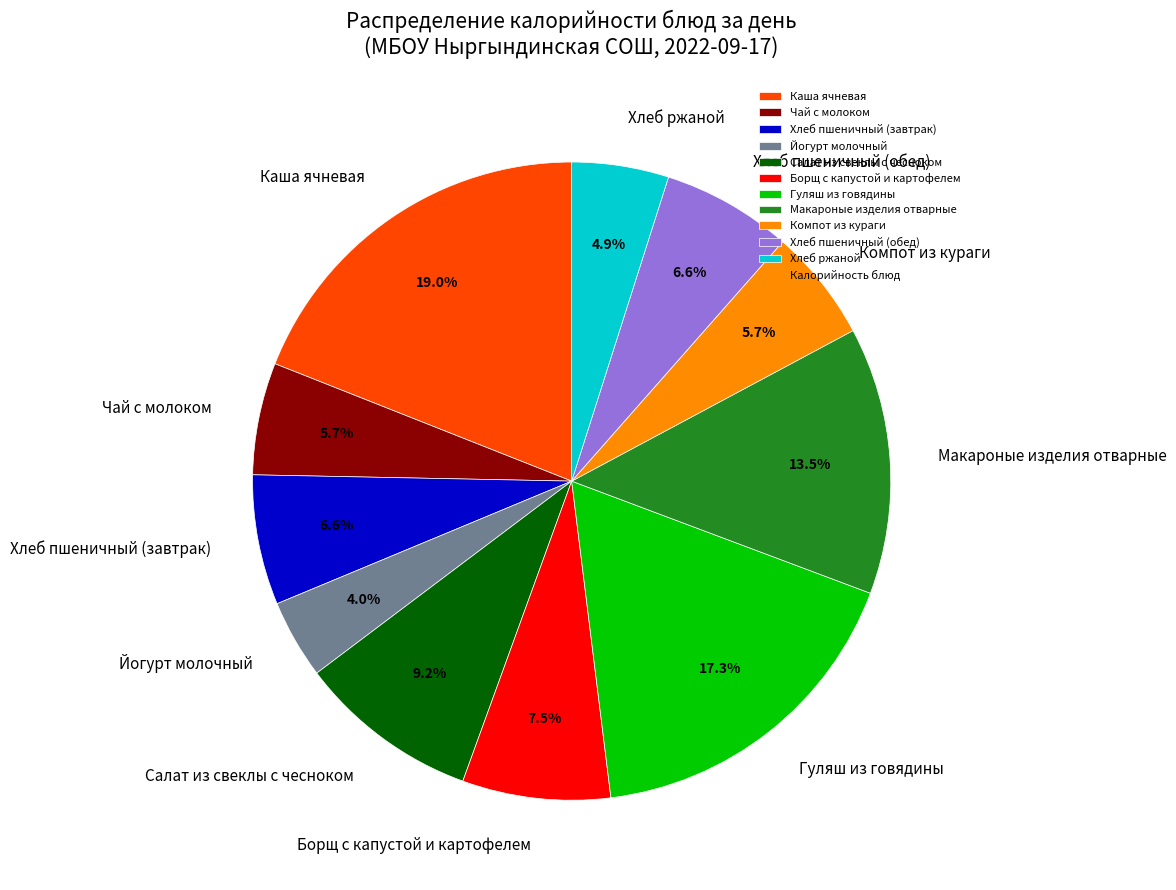

To the nearest percent, what is the average slice percentage?

9%